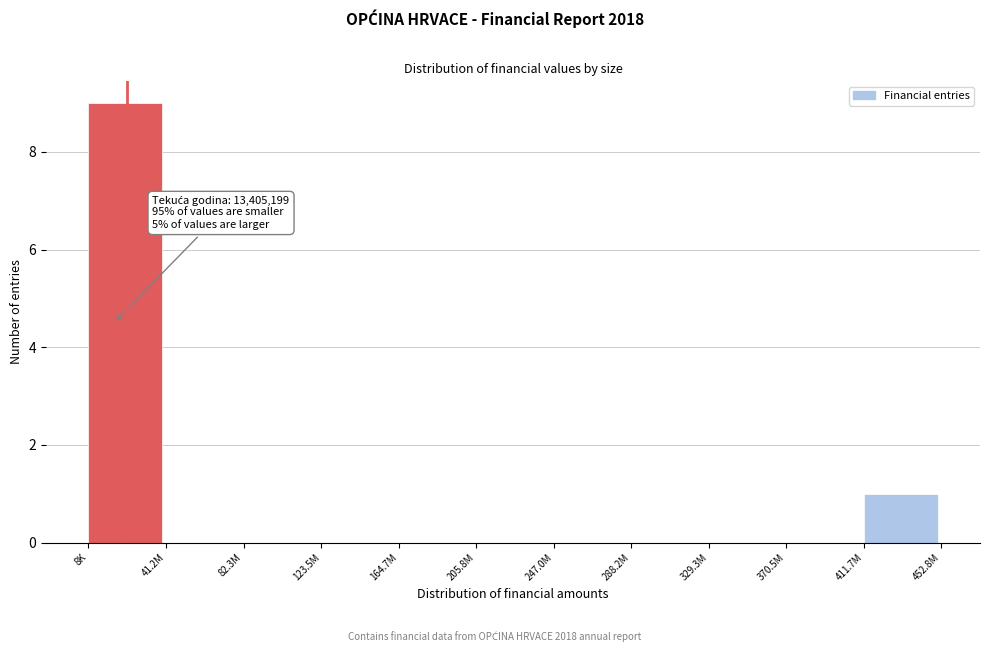

Reading left to right, transcribe all the data shown in this chart.

8K=9	41.2M=0	82.3M=0	123.5M=0	164.7M=0	205.8M=0	247.0M=0	288.2M=0	329.3M=0	370.5M=0	411.7M=1